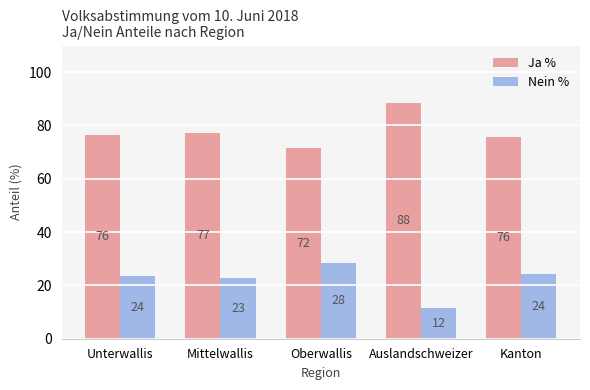

What is the approximate value of Ja % at Oberwallis?

71.7